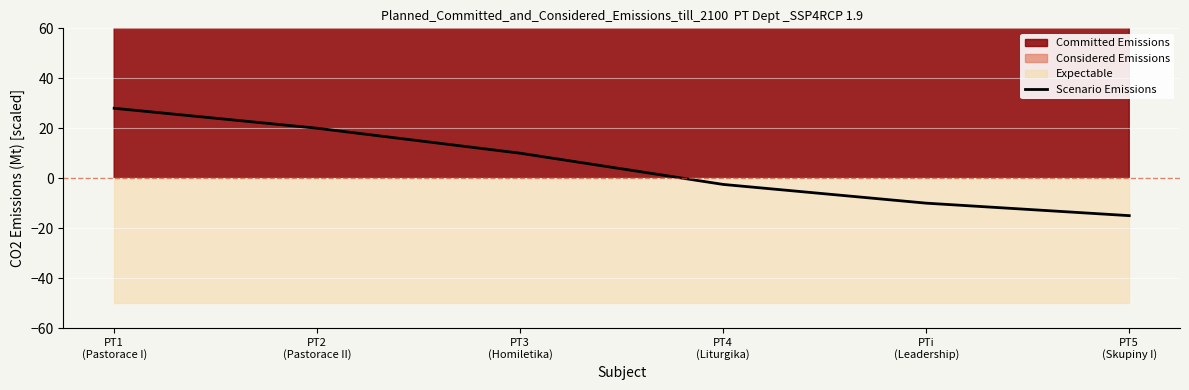

How many values are below 10?

3